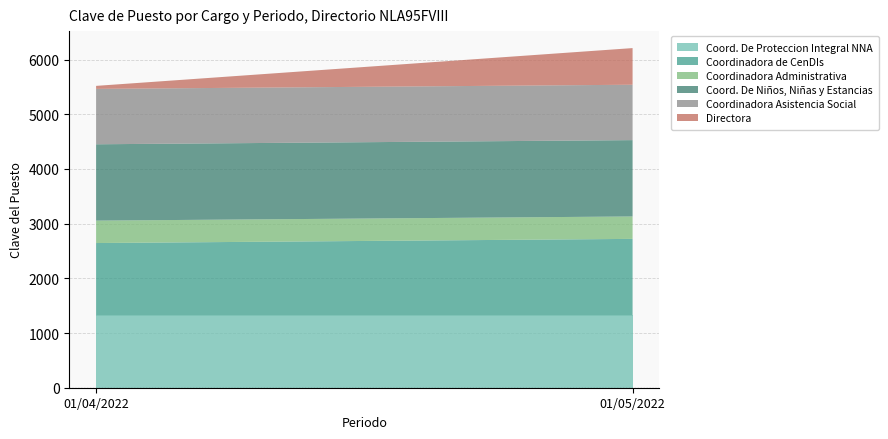

Reading left to right, list all the values displayed in this chart.

Coord. De Proteccion Integral NNA: 1325	1325
Coordinadora de CenDIs: 1321	1397
Coordinadora Administrativa: 410	410
Coord. De Niños, Niñas y Estancias: 1396	1396
Coordinadora Asistencia Social: 1013	1013
Directora: 55	670